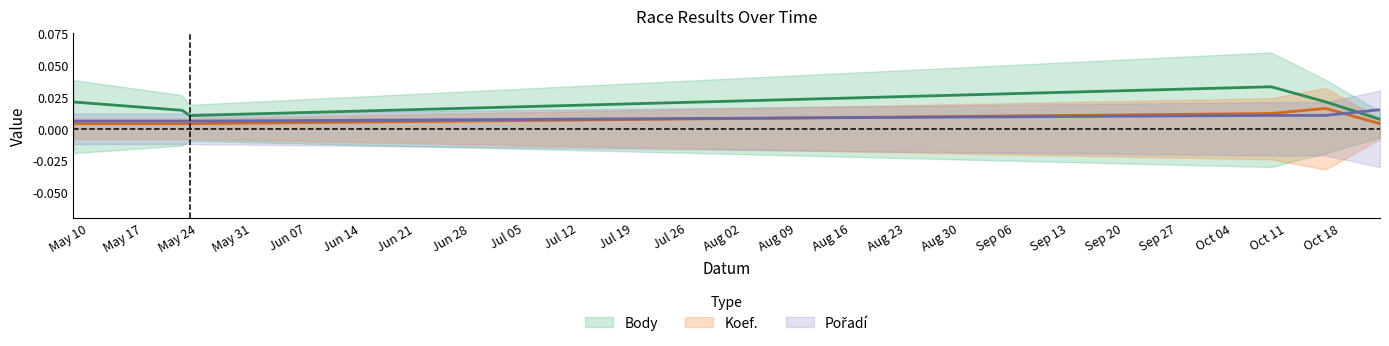

Rank the series at 2010-05-08 from highest to lowest value.

Body, Pořadí, Koef.